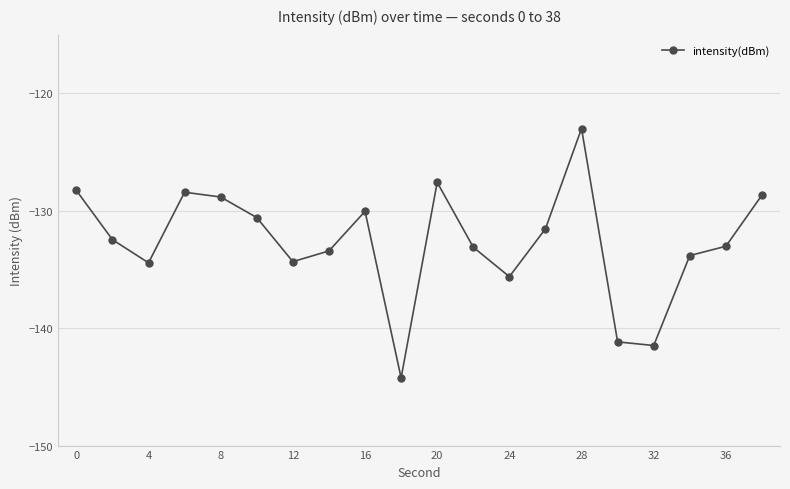

How many interior local peaks (higher than both neighbors) does the data have?

4